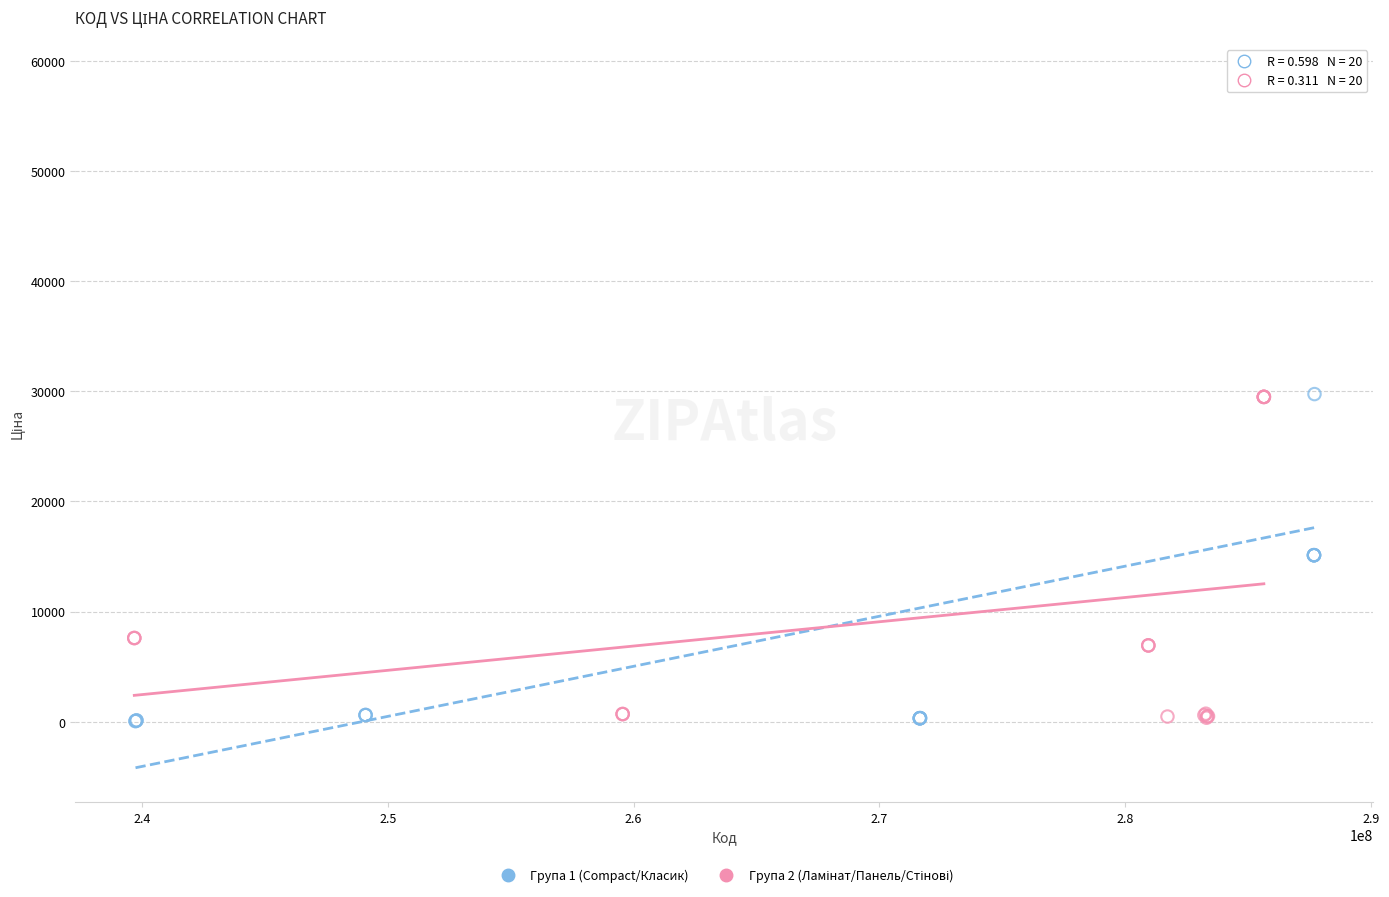

Which series reaches the maximum Y coordinate?

Група 1 (Compact/Класик)